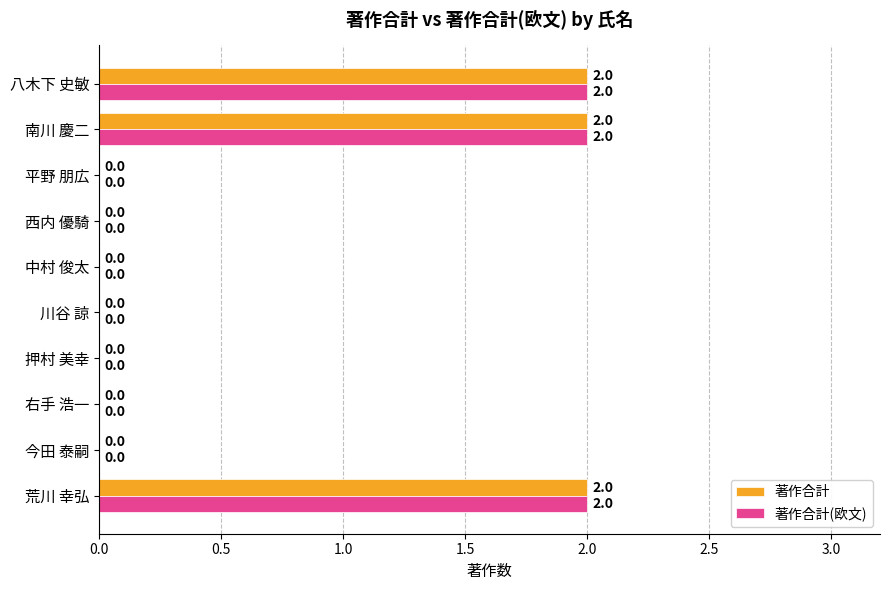

The 著作合計 series shows 0 at 平野 朋広. True or false?

True